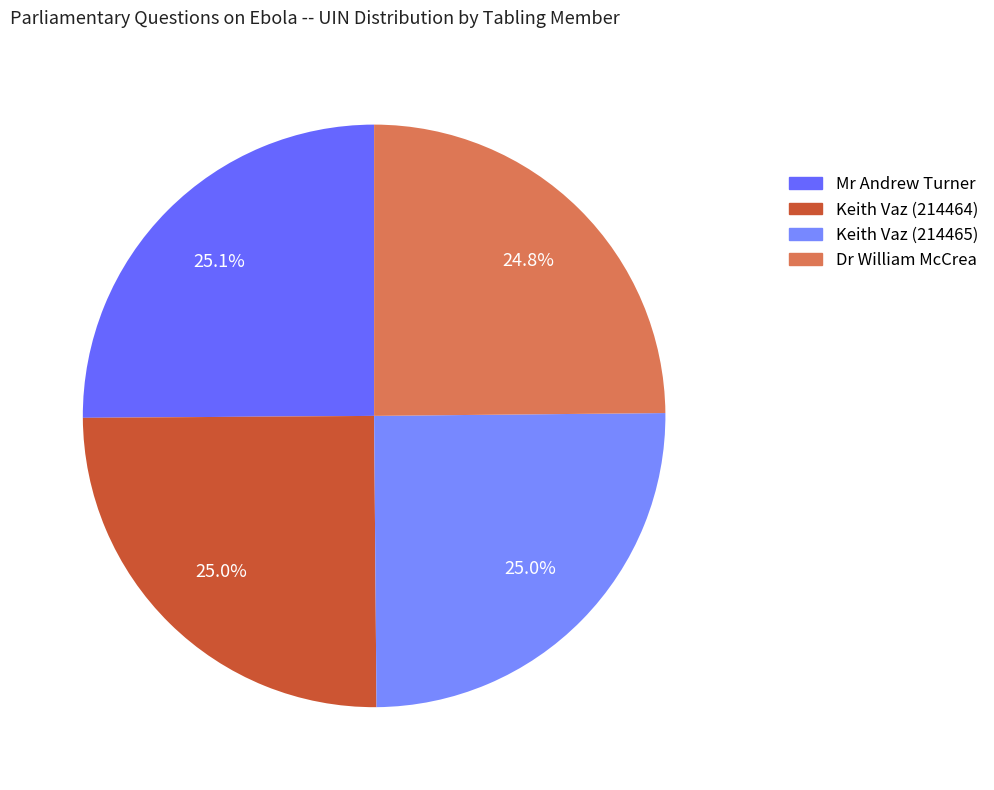

How many segments does this pie chart have?

4